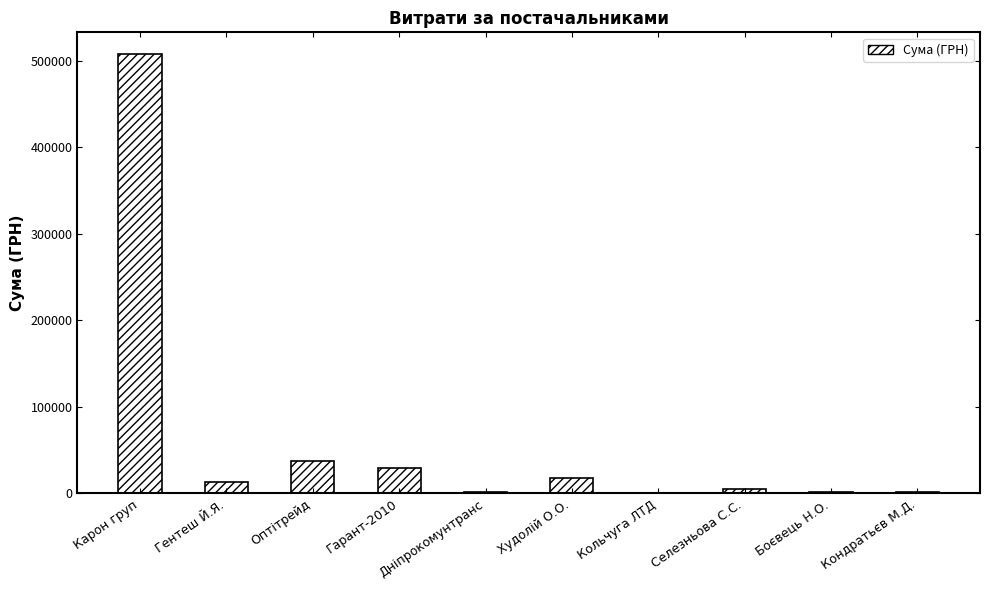

At which label is the value closest to 253985?

Оптітрейд